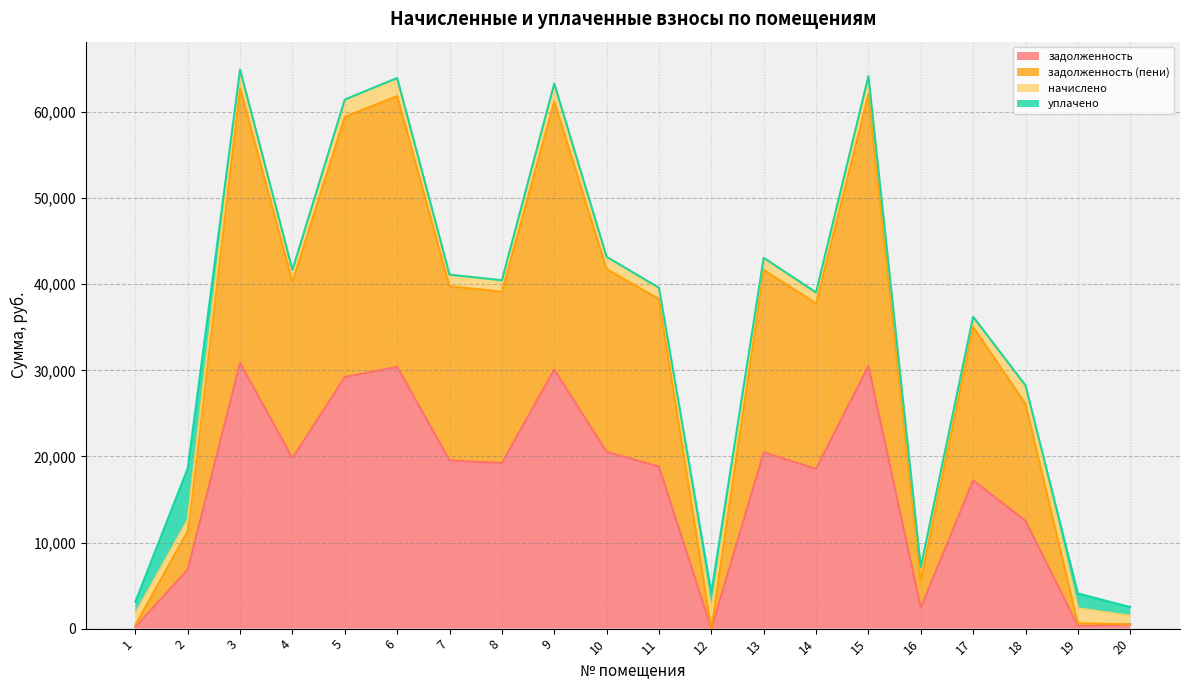

What are all the series names shown in the legend?

задолженность, задолженность (пени), начислено, уплачено